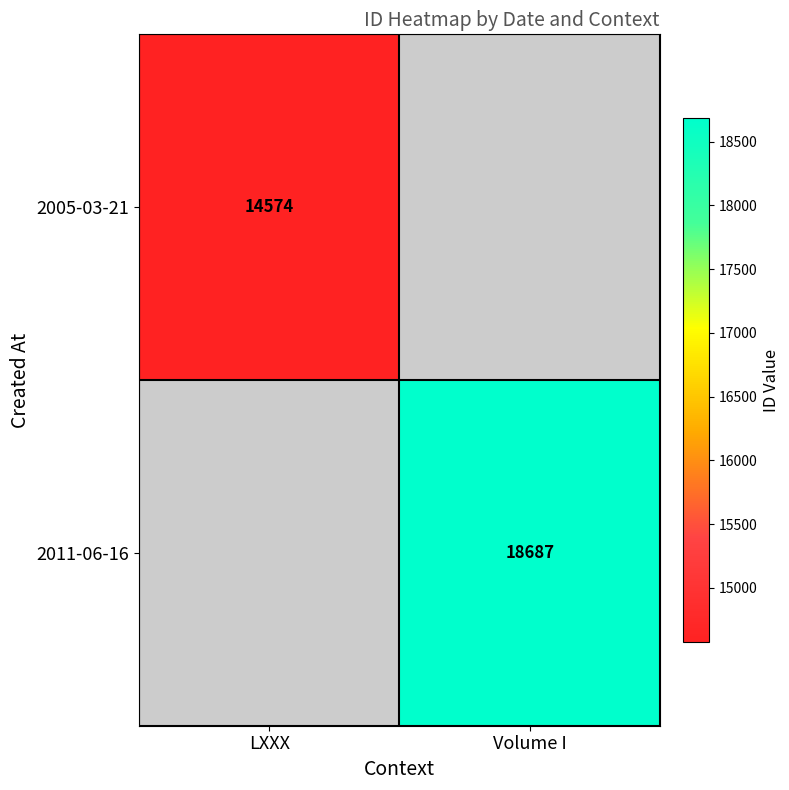

Is the value of 2011-06-16 at Volume I greater than the value of 2005-03-21 at LXXX?

Yes